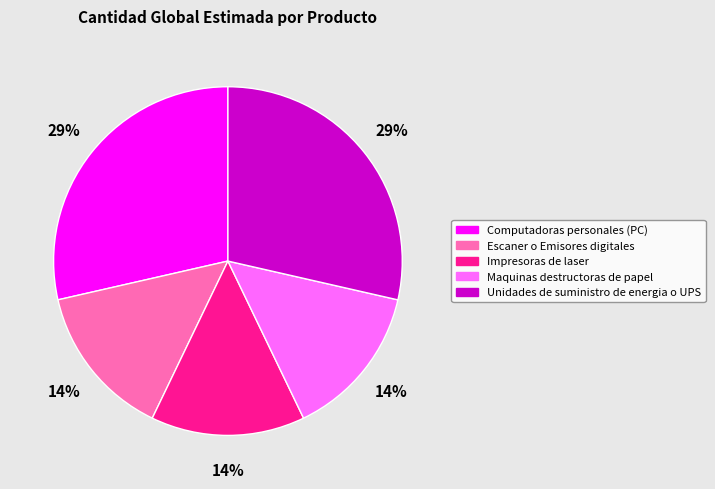

To the nearest percent, what is the combined percentage of Escaner o Emisores digitales and Unidades de suministro de energia o UPS?

43%